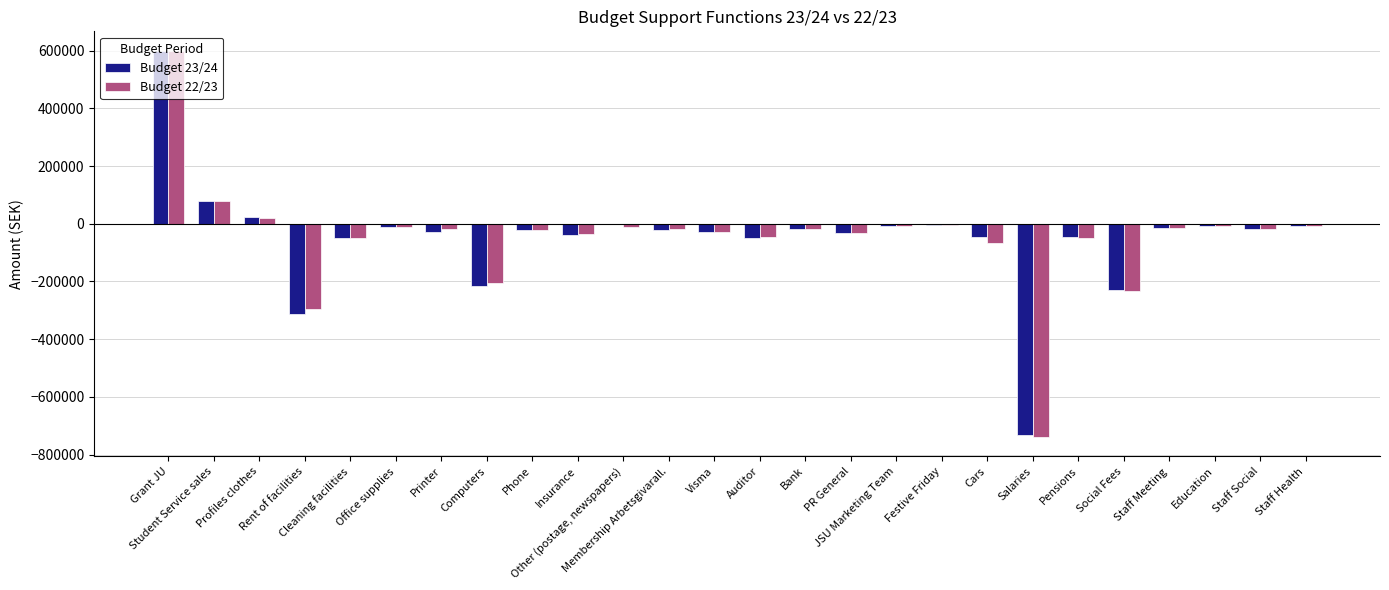

What is the sum of all Budget 22/23 values?

-1227857.0